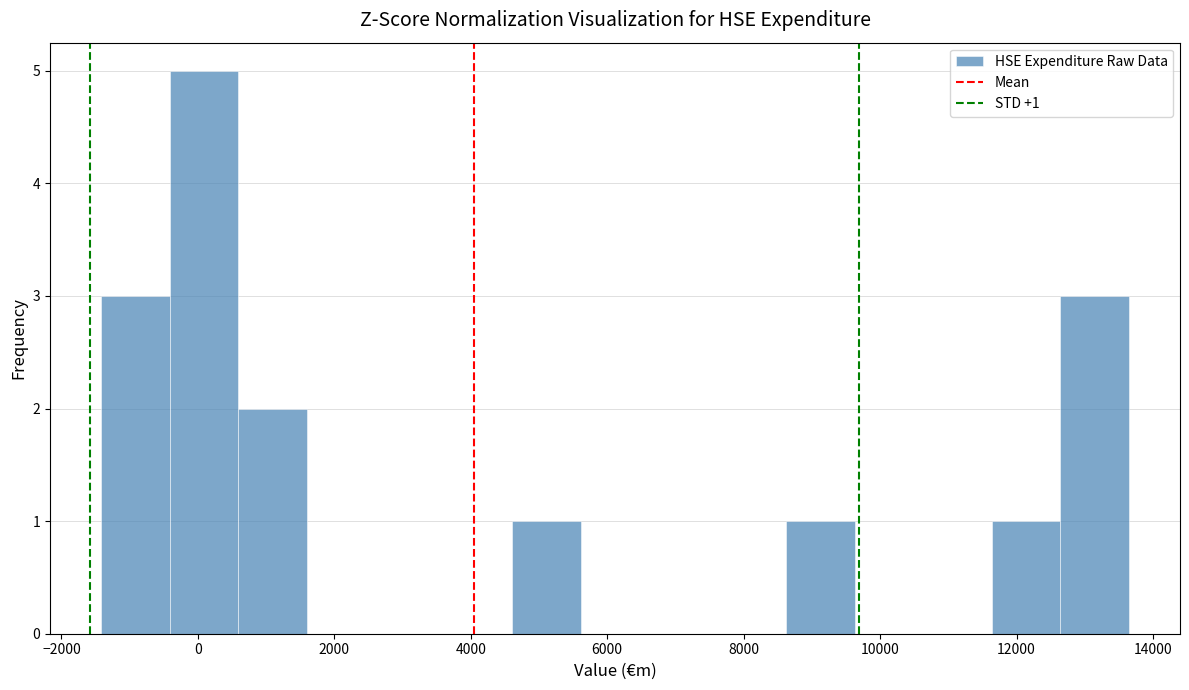

Over which range of the x-axis is the bar tallest?

-400 to 600